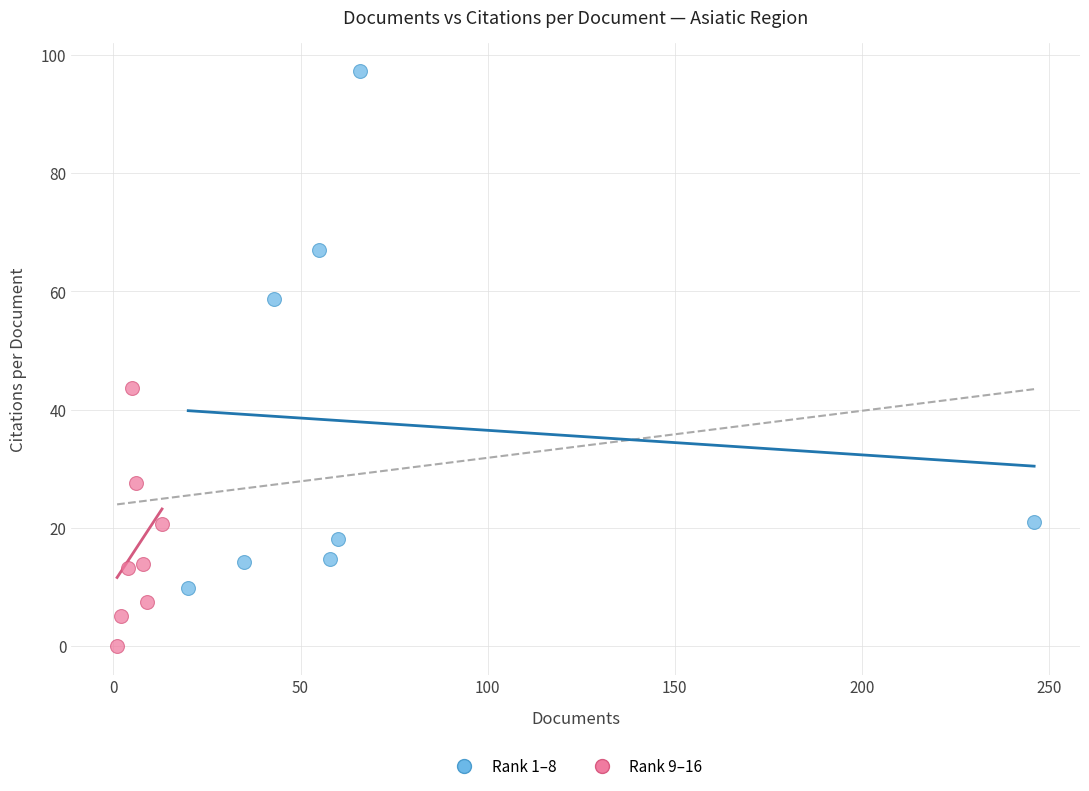

Which series reaches the maximum Y coordinate?

Rank 1–8